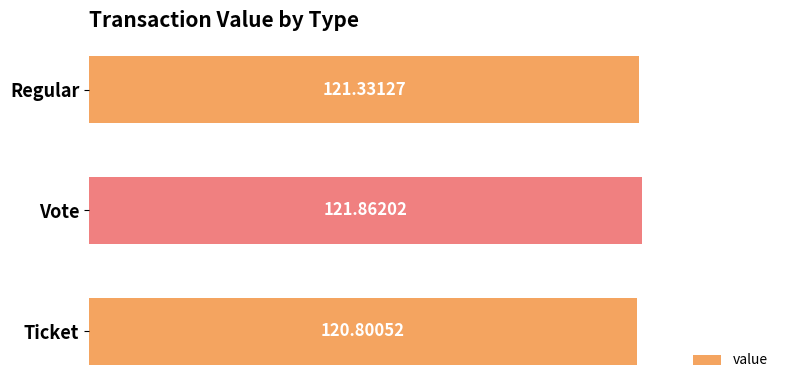

List the labels in order of value, smallest first.

Ticket, Regular, Vote